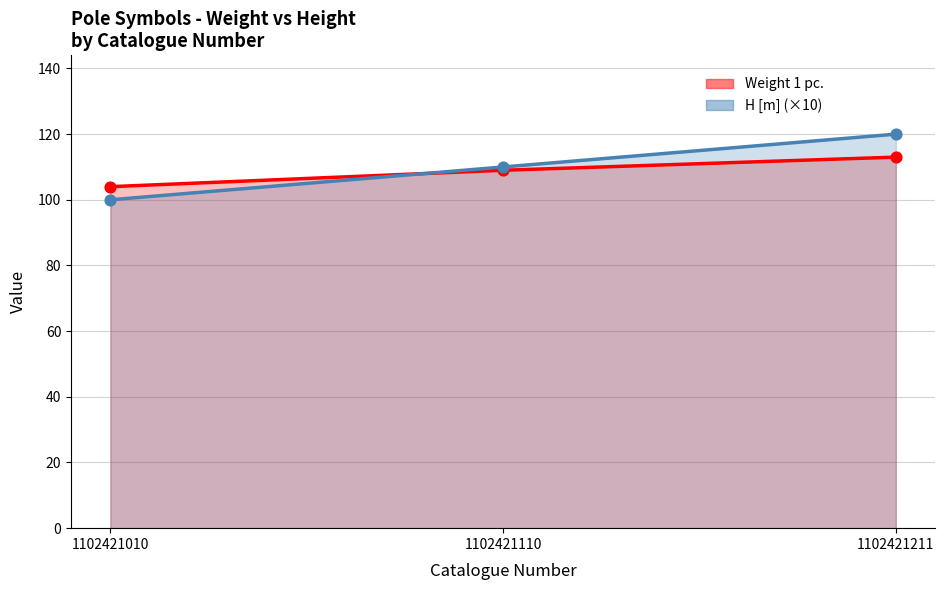

What is the total value across all series at 1102421211?

466